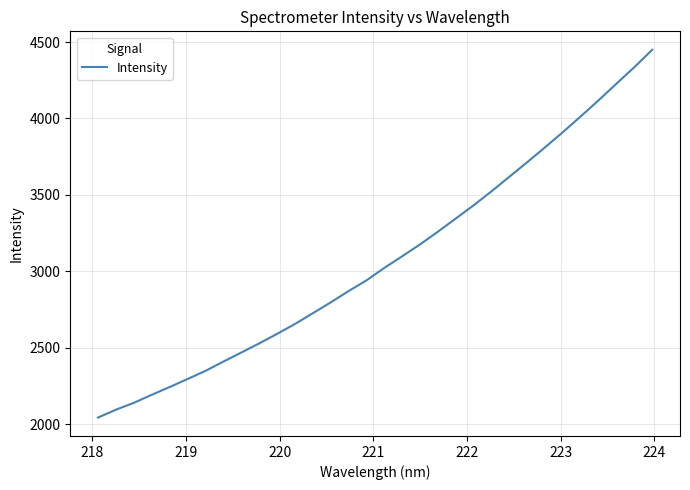

What is the greatest value displayed?

4450.0